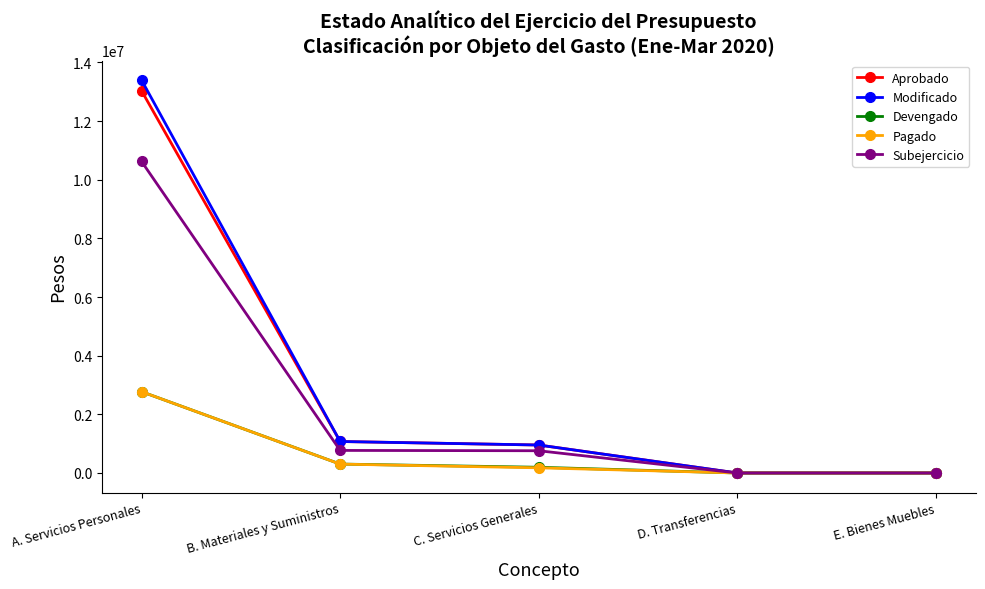

Does the chart display data point markers on the line(s)?

Yes